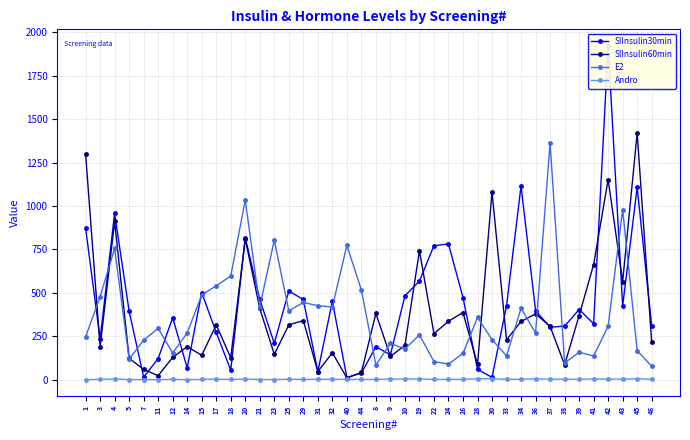

At which category does Andro reach its first local valley?

11